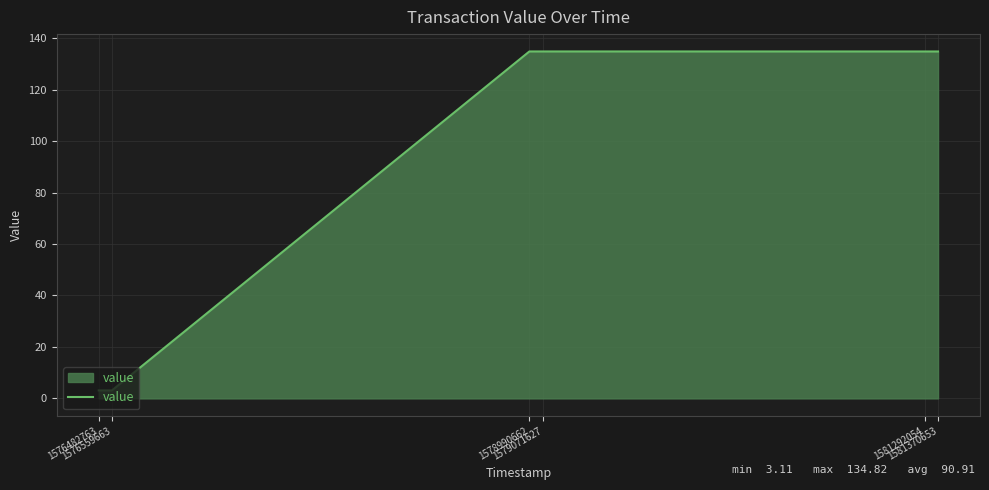

What is the difference between the second highest and second lowest values?

131.7